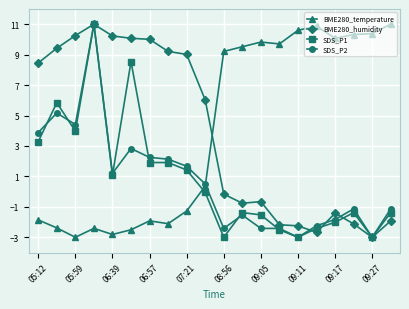

What is the value of the SDS_P2 point at the 9th from the left?

1.7